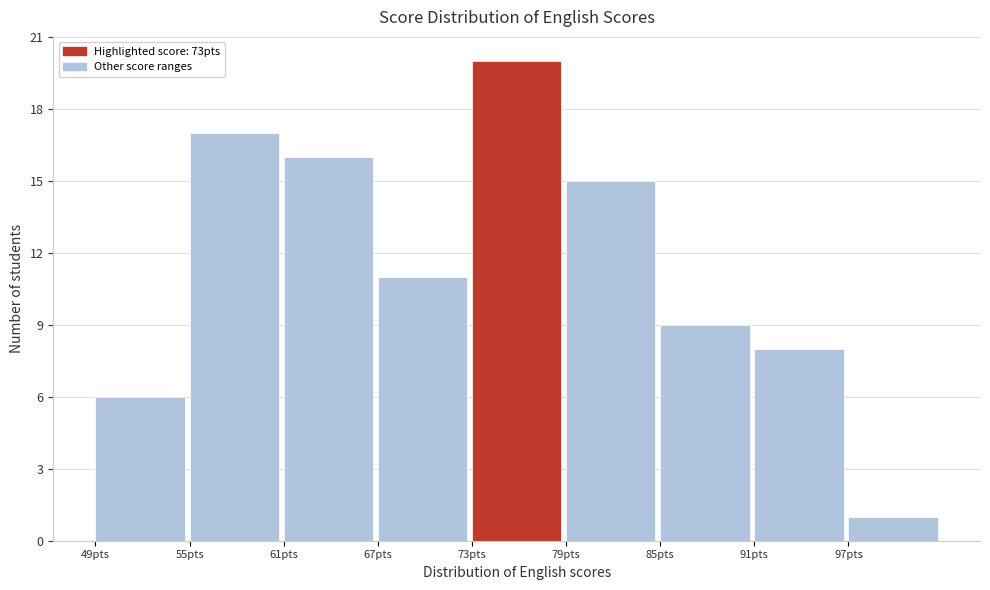

Which range on the x-axis has the tallest bar?

73 to 79